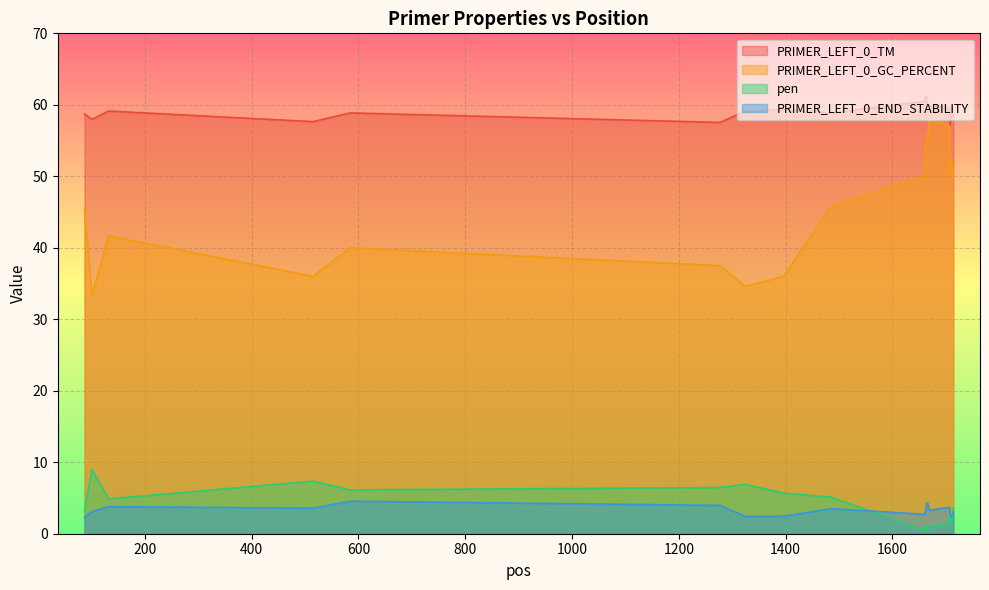

Is it true that PRIMER_LEFT_0_END_STABILITY equals 0.9 at 1664?

False